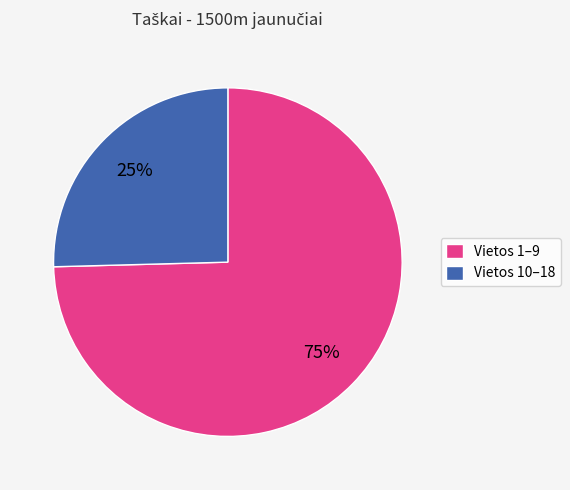

Between Vietos 1–9 and Vietos 10–18, which is larger?

Vietos 1–9